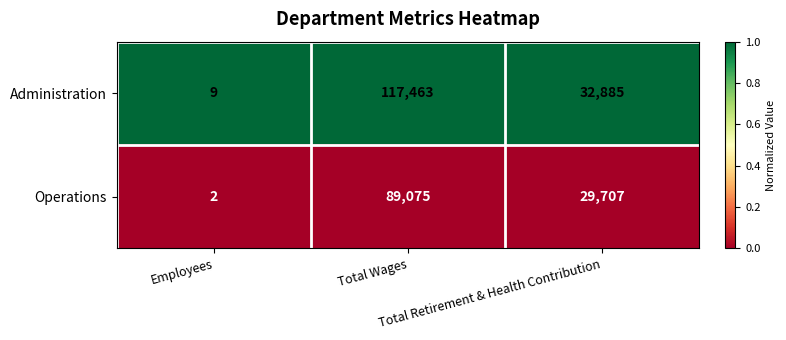

What is the total value across all series at Total Retirement & Health Contribution?

62592